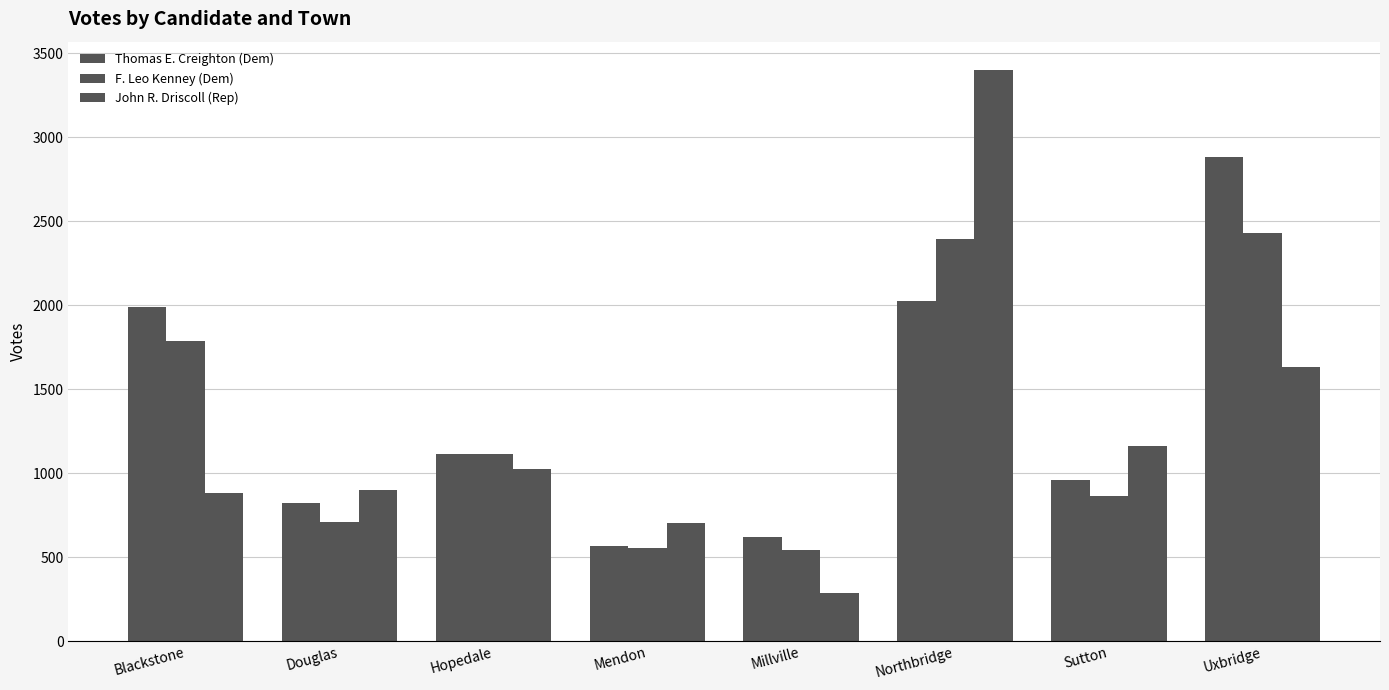

What is the difference between the Thomas E. Creighton (Dem) values at Douglas and Blackstone?

1167